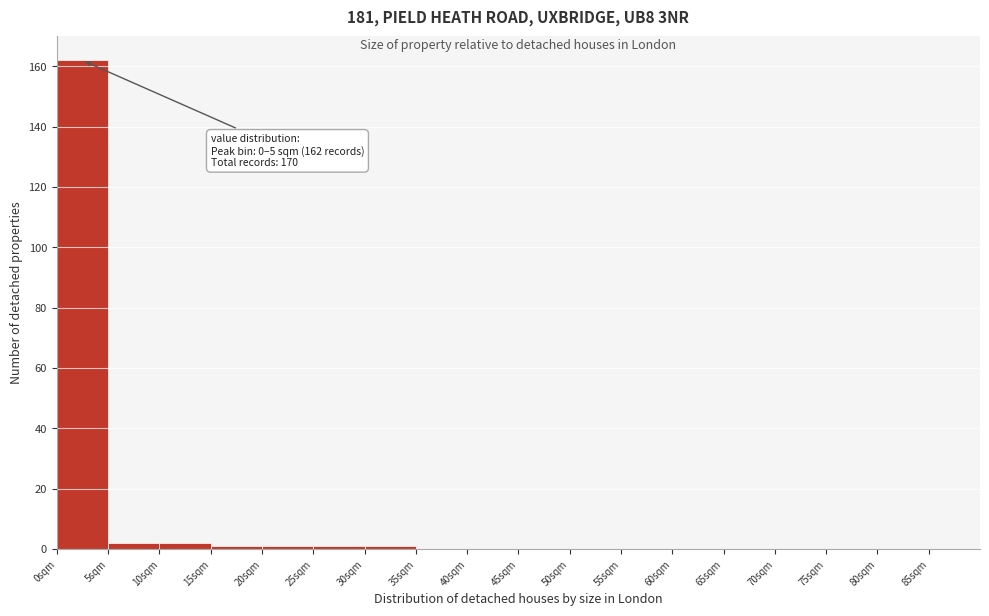

Over which range of the x-axis is the bar tallest?

0 to 5